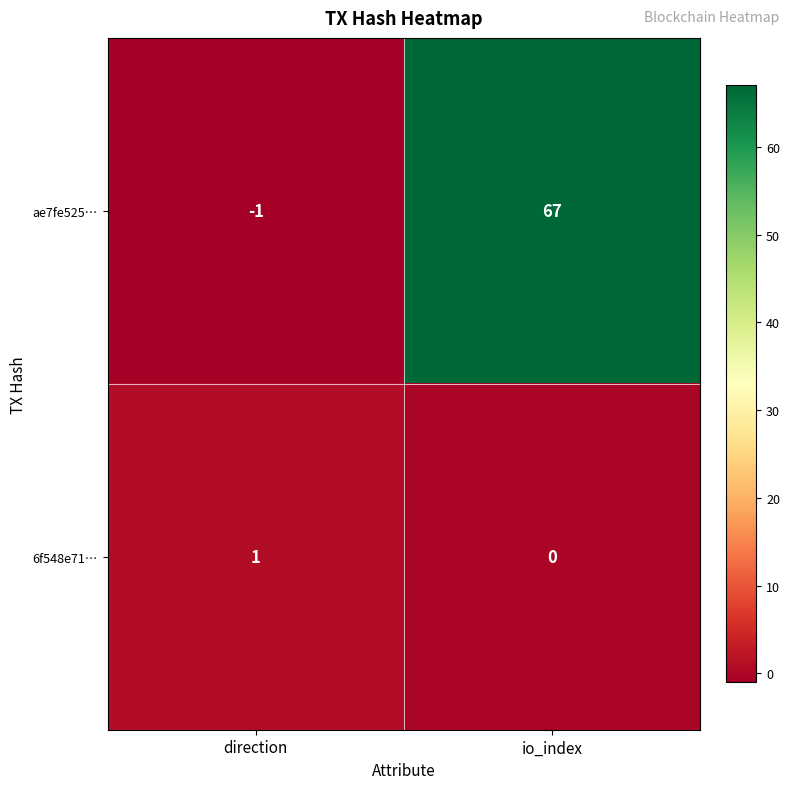

True or false: 6f548e71… has a value of 0 at io_index.

True